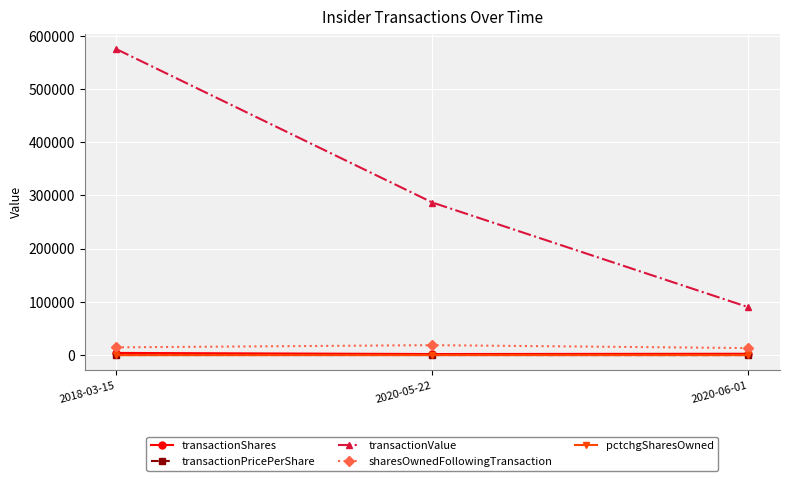

Is this an area chart (filled region under the line)?

No